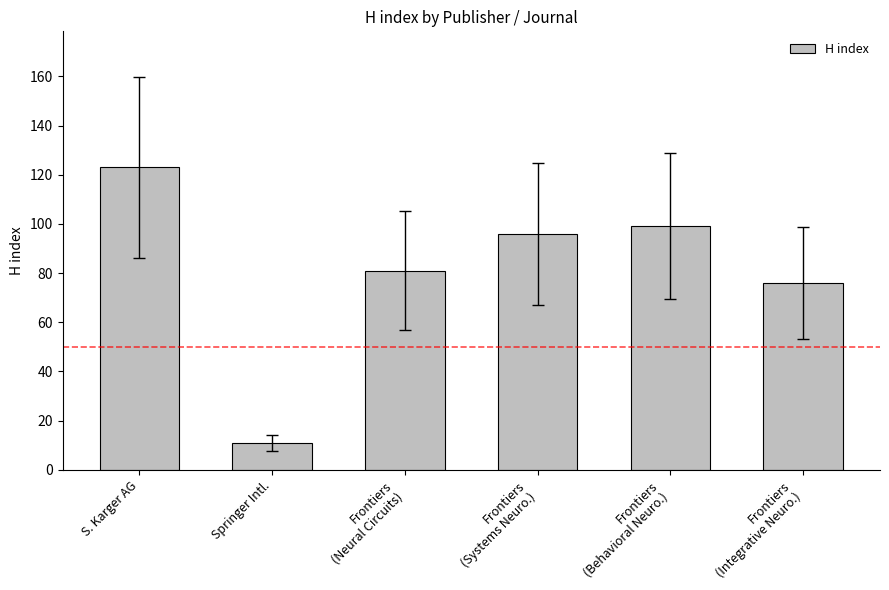

Rank the categories by value from lowest to highest.

Springer Intl., Frontiers
(Integrative Neuro.), Frontiers
(Neural Circuits), Frontiers
(Systems Neuro.), Frontiers
(Behavioral Neuro.), S. Karger AG